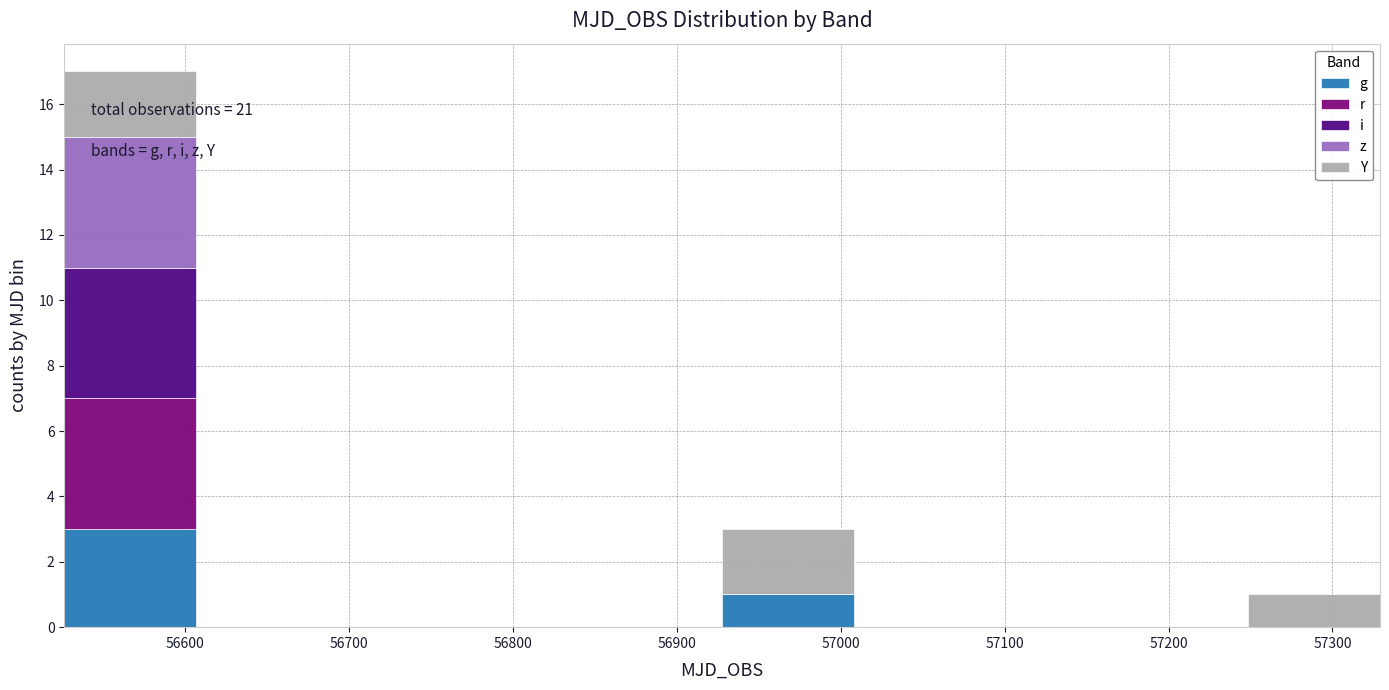

Which range on the x-axis has the tallest stacked bar (by total height)?

56530 to 56610